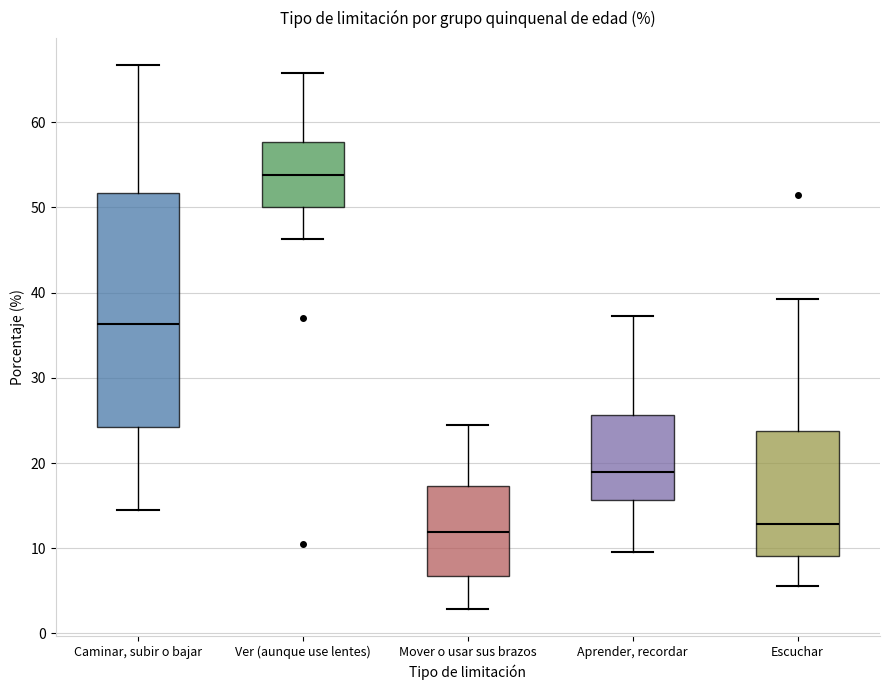

Where is the lower edge of the box for Aprender, recordar on the y-axis? The values are not printed on the chart, so give them approximately, as read against the axis.

16